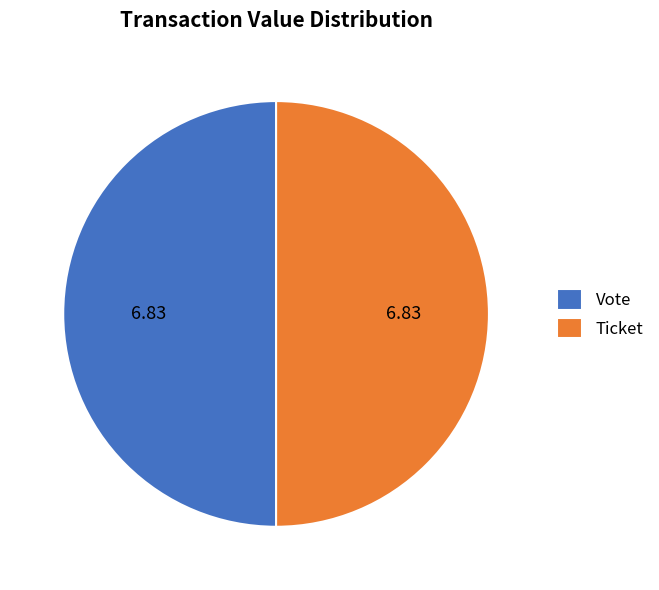

Approximately how many times larger is the value at Ticket compared to Vote?

1.0